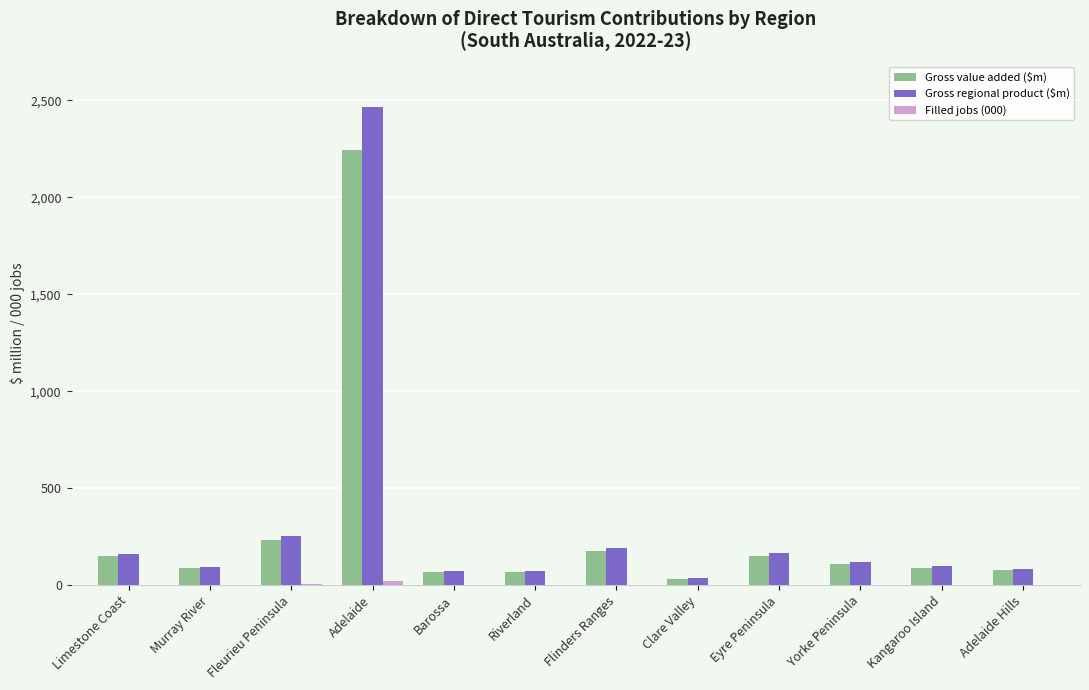

Which category has the highest value in the Gross regional product ($m) series?

Adelaide